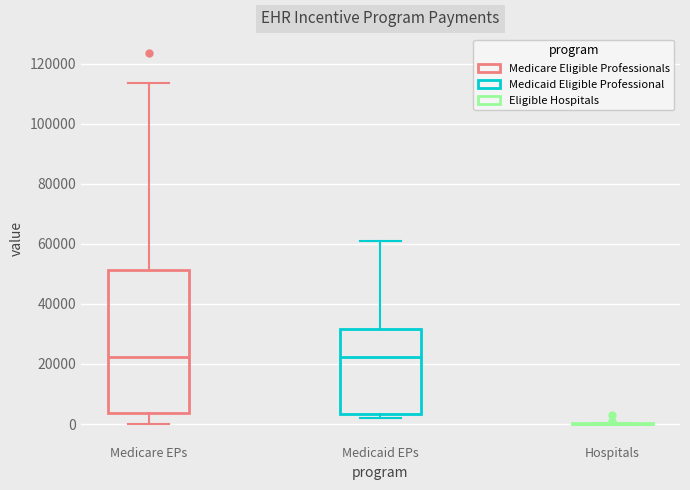

Where is the upper edge of the box for Medicaid EPs on the y-axis? The values are not printed on the chart, so give them approximately, as read against the axis.

32000